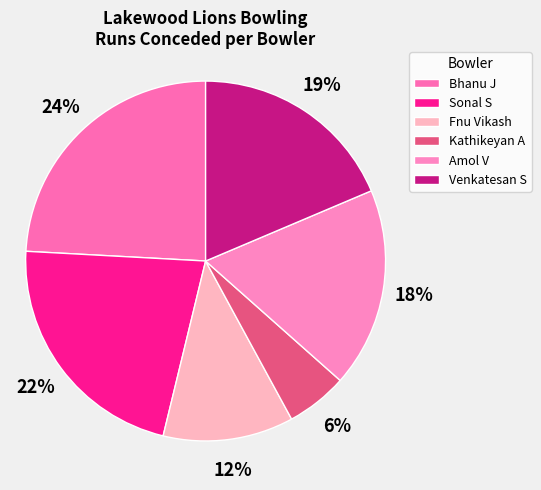

How many slices are in this pie chart?

6